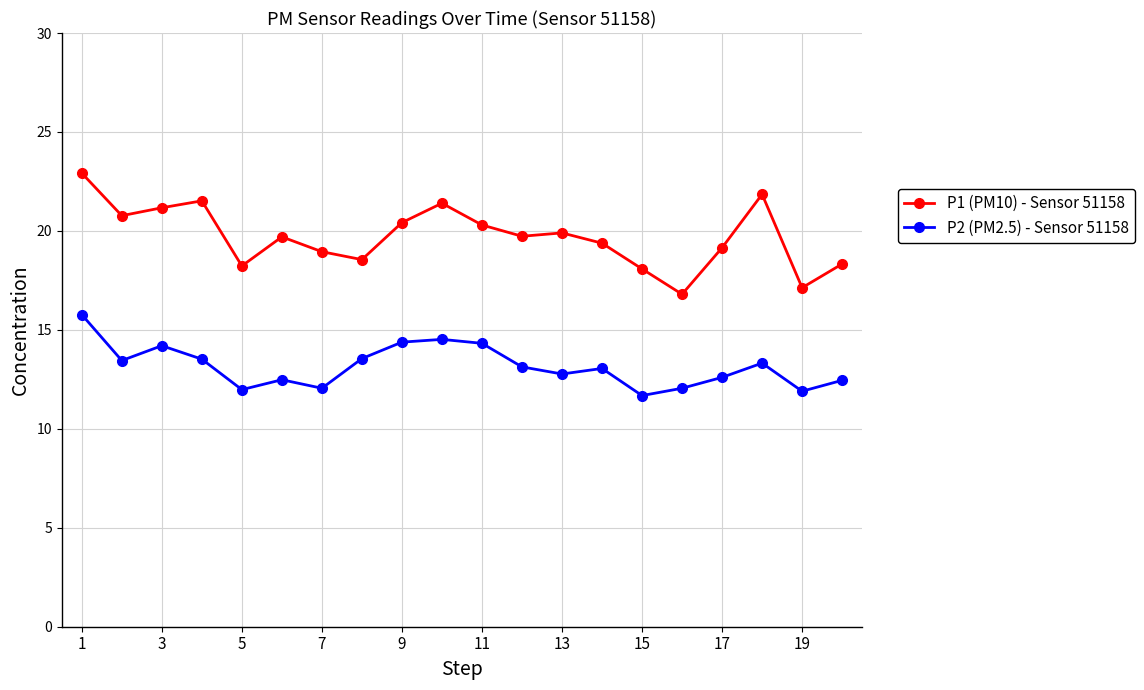

True or false: P2 (PM2.5) - Sensor 51158 and P1 (PM10) - Sensor 51158 intersect in this chart.

False